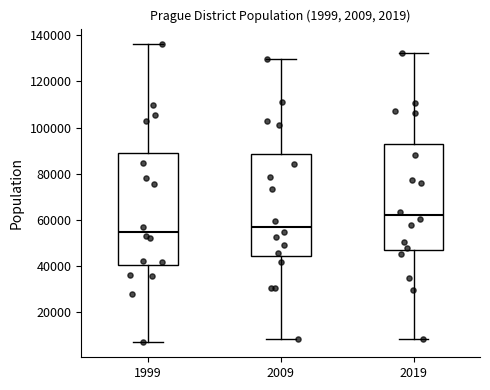

Reading left to right, read every box against the y-axis: the position of its median line, the range the box covers, and the ends of its whiskers. The values are not printed on the chart, so give them approximately, as read against the axis.

1999: median 54000, box 40000 to 90000, whiskers 8000 to 136000
2009: median 58000, box 44000 to 88000, whiskers 8000 to 130000
2019: median 62000, box 48000 to 92000, whiskers 8000 to 132000